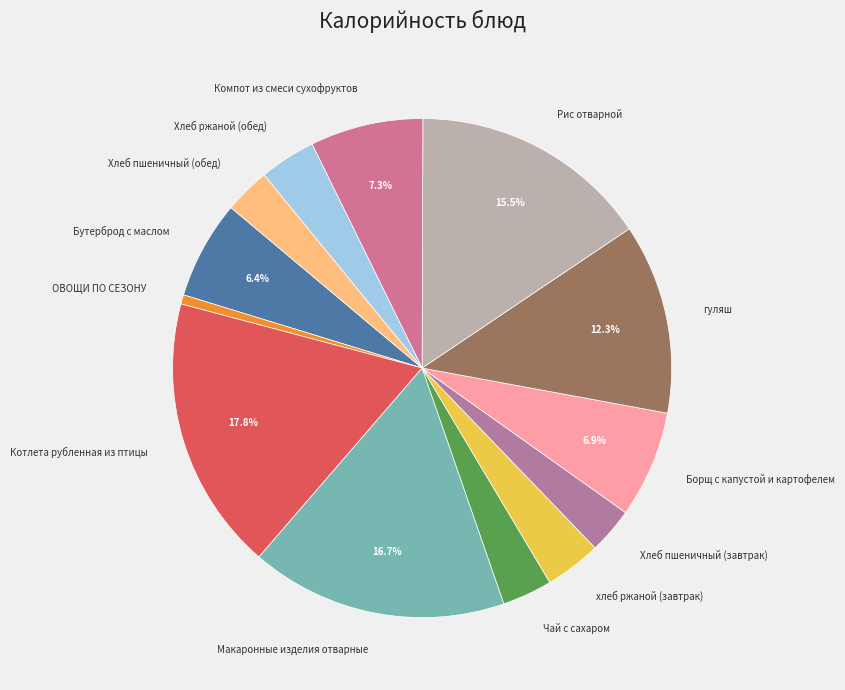

What is the largest slice in the pie chart?

Котлета рубленная из птицы